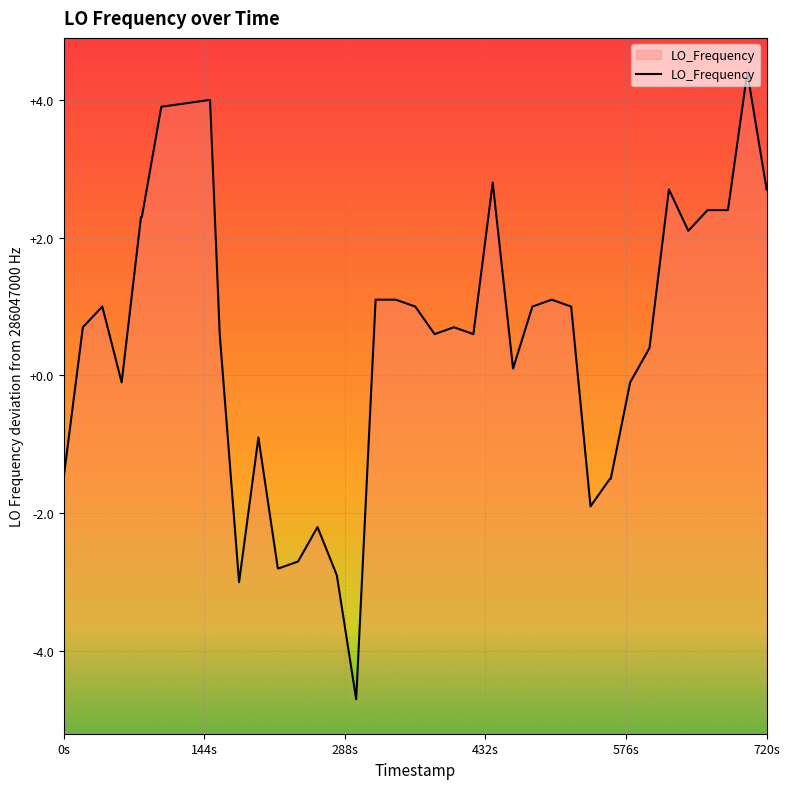

What is the maximum value shown in the chart?

4.4